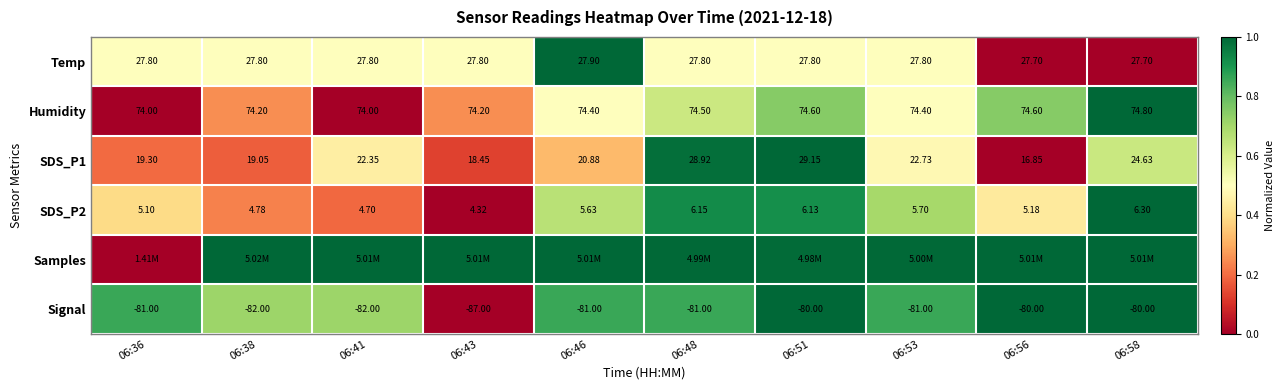

True or false: SDS_P1 has a value of 0.2 at 06:48.

False